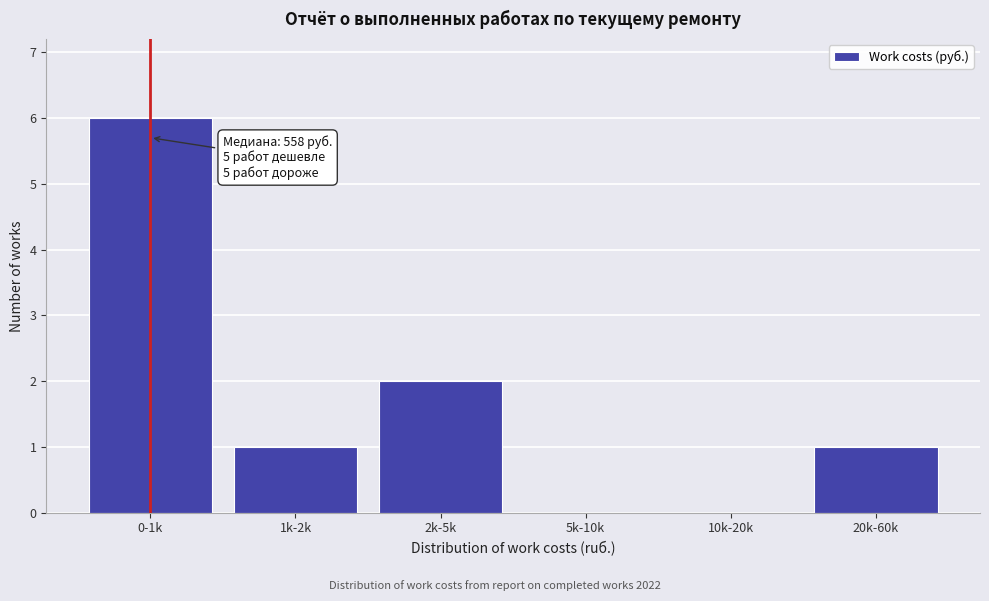

Reading right to left, extract all data points from this chart.

20k-60k=1	10k-20k=0	5k-10k=0	2k-5k=2	1k-2k=1	0-1k=6